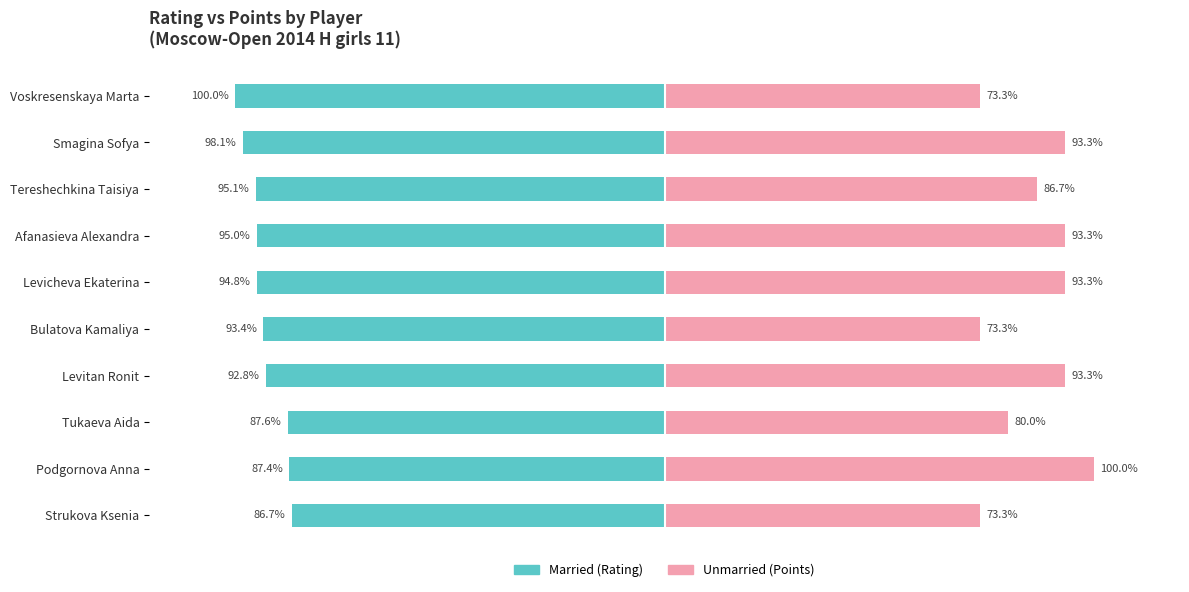

The value of Married at Podgornova Anna is -87.4. True or false?

True